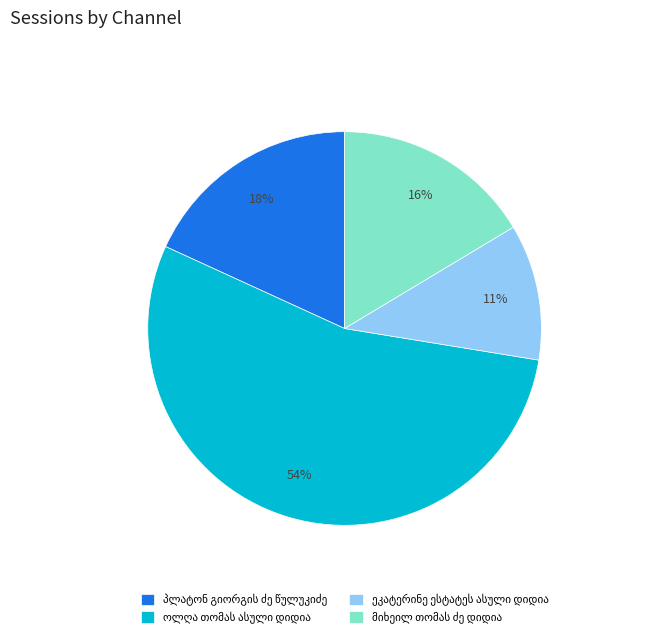

To the nearest percent, what is the average slice percentage?

25%